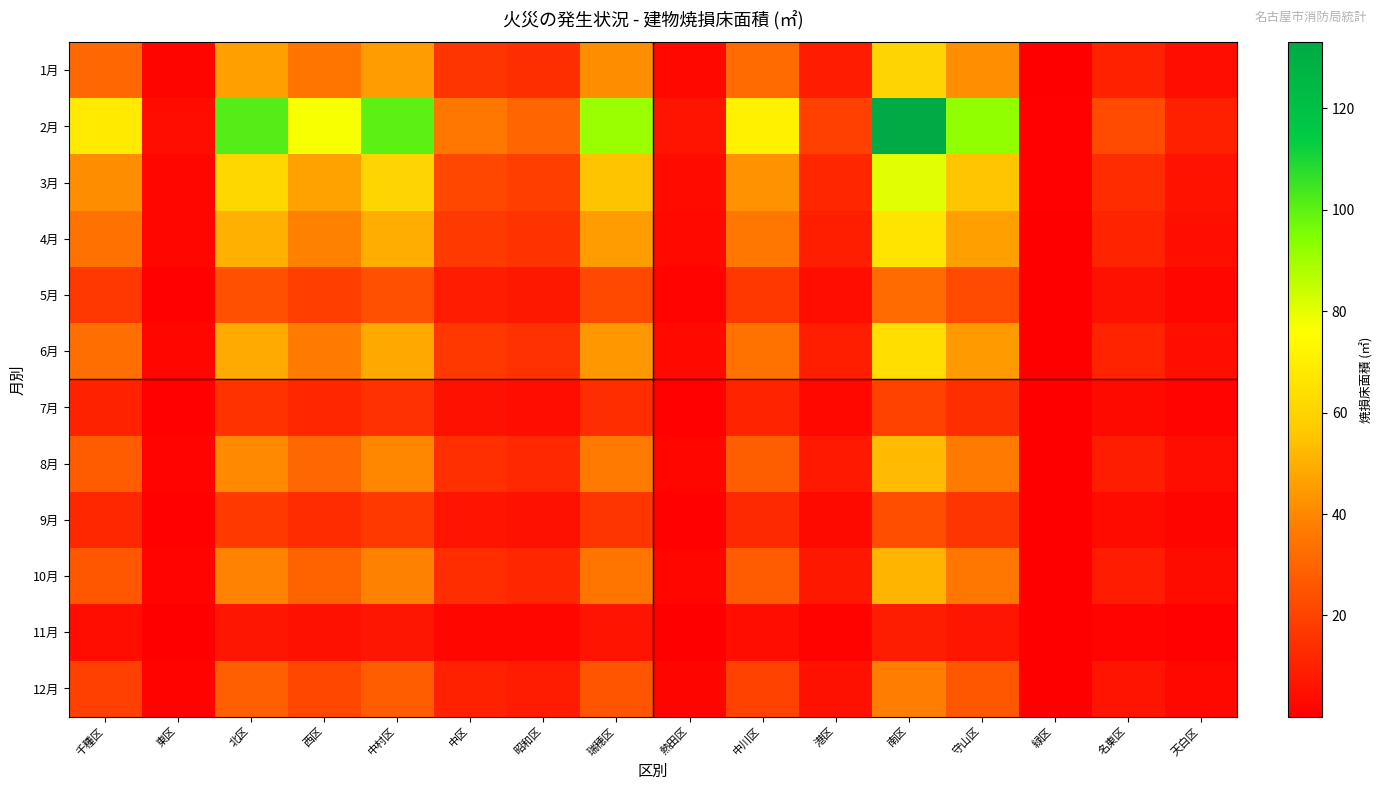

How many categories are shown in the chart?

16